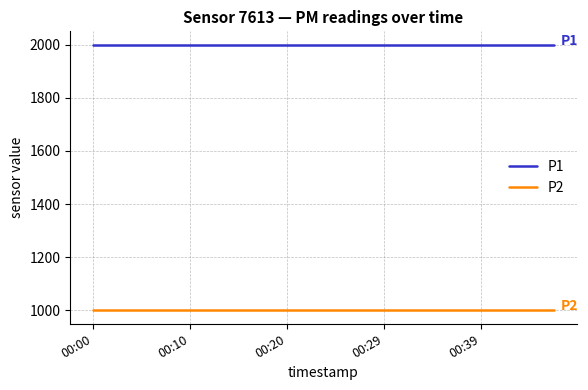

True or false: P1 and P2 cross at least once.

False